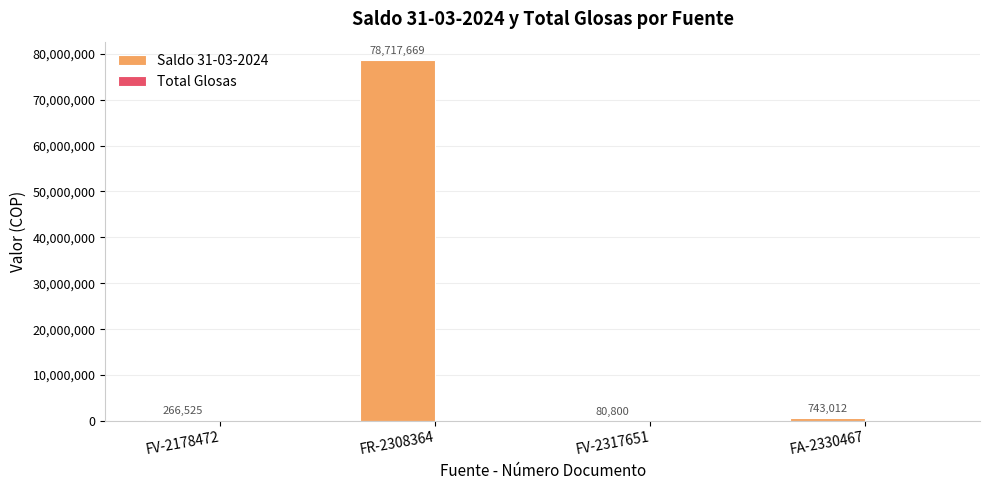

Approximately how many times larger is the value at FV-2178472 compared to FA-2330467?

0.4